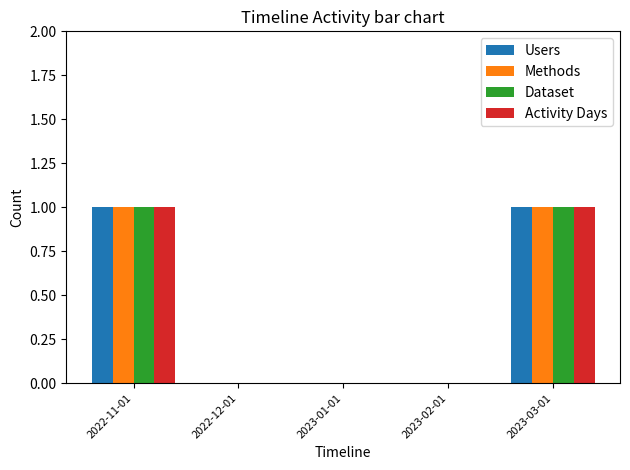

Reading right to left, list all the values displayed in this chart.

Users: 1	0	0	0	1
Methods: 1	0	0	0	1
Dataset: 1	0	0	0	1
Activity Days: 1	0	0	0	1